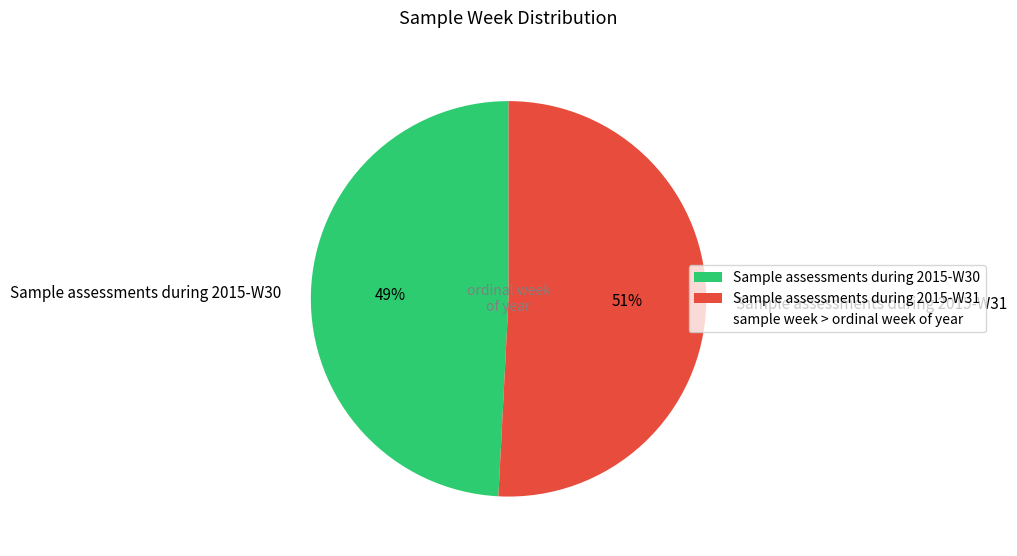

Which has a higher value, Sample assessments during 2015-W30 or Sample assessments during 2015-W31?

Sample assessments during 2015-W31